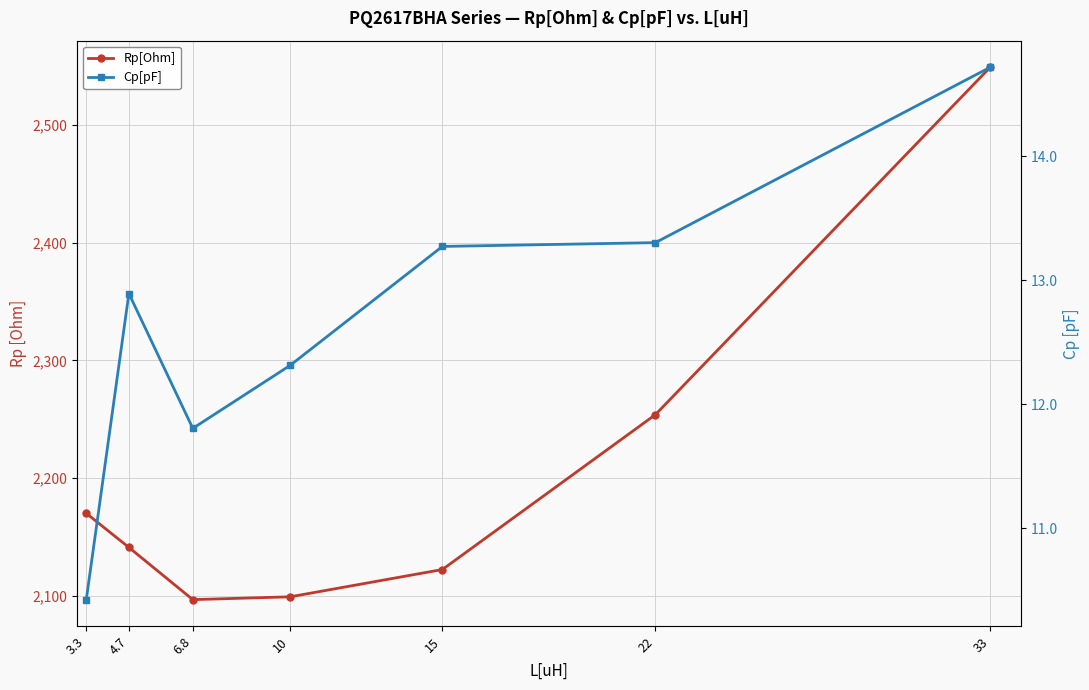

How many lines are shown in the chart?

2